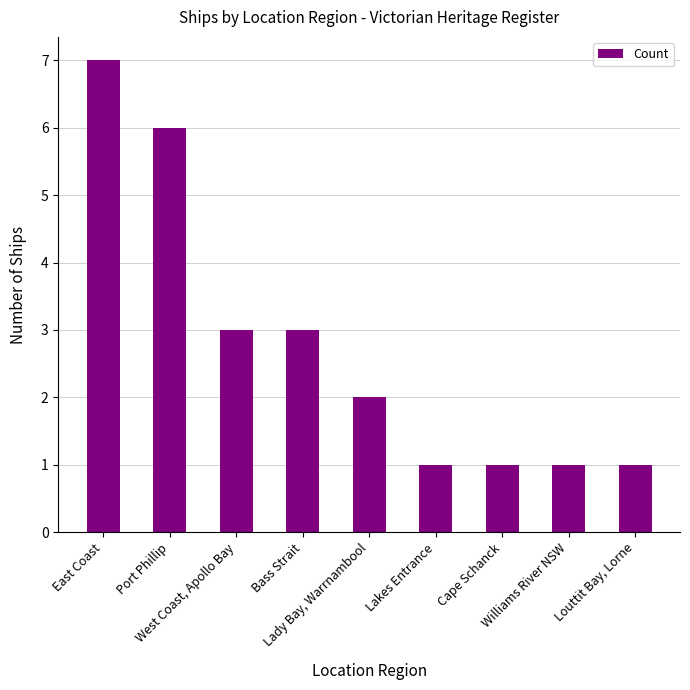

What is the greatest value displayed?

7